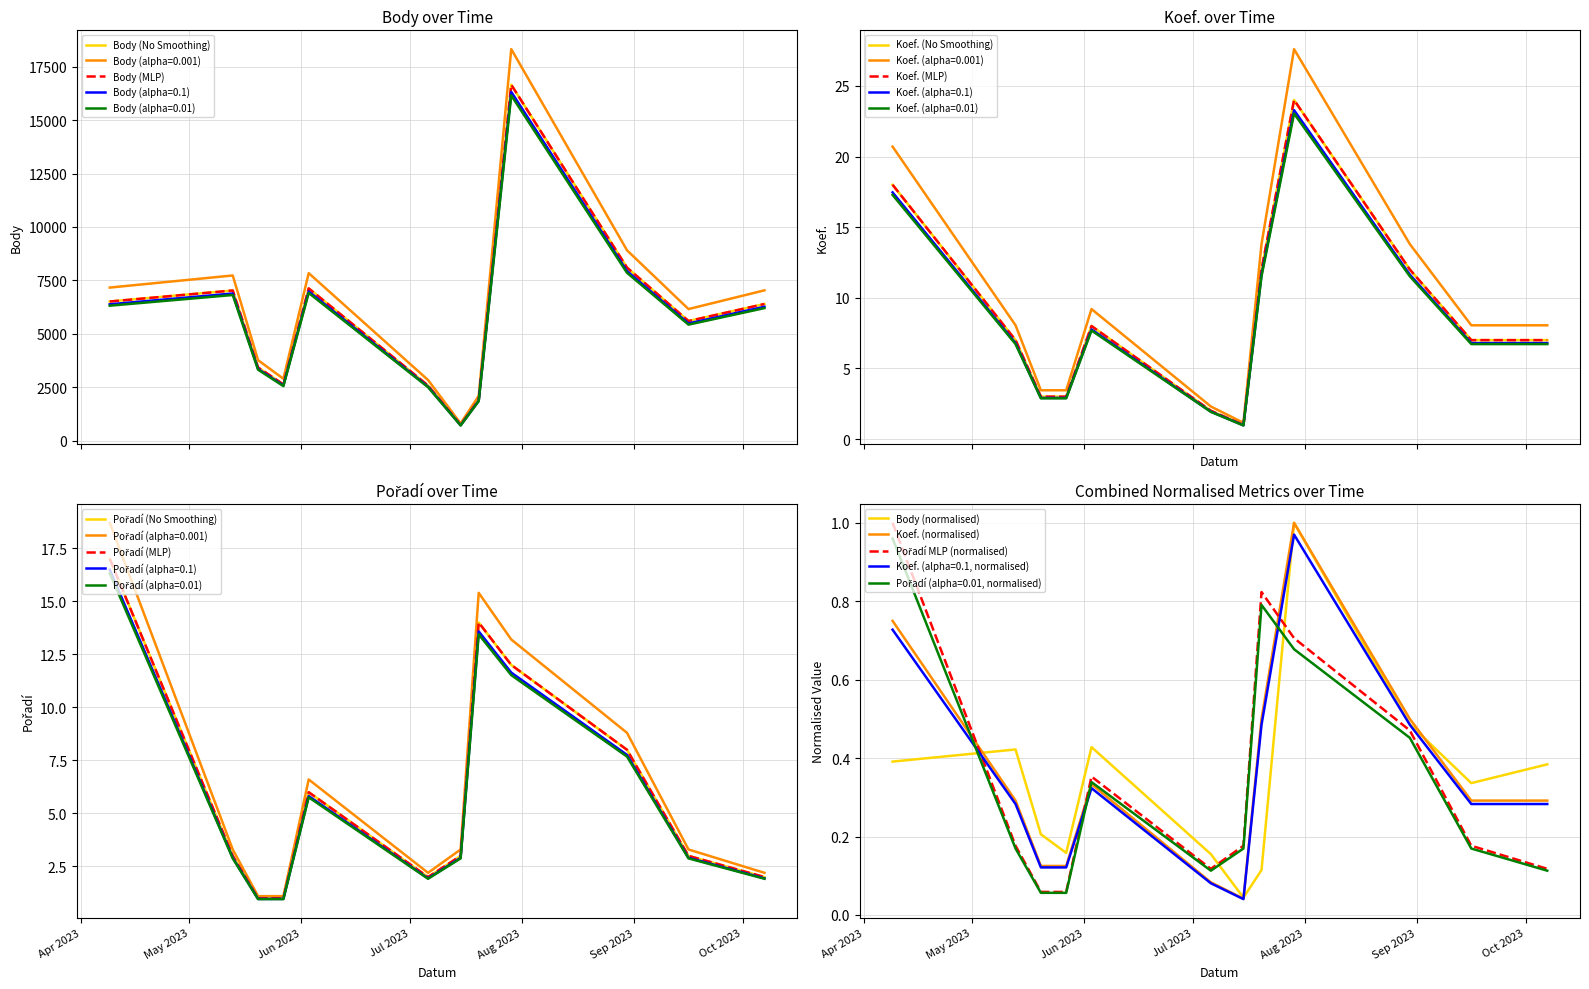

What is the difference between the maximum and second lowest values in the Body series?

14746